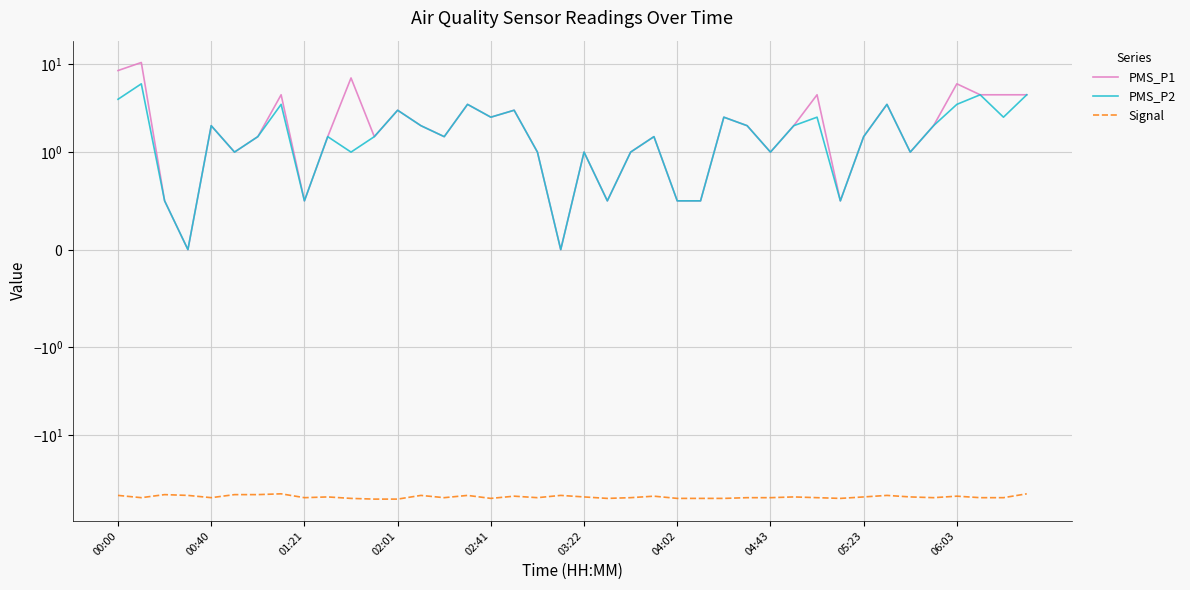

How many distinct data groups are displayed?

3